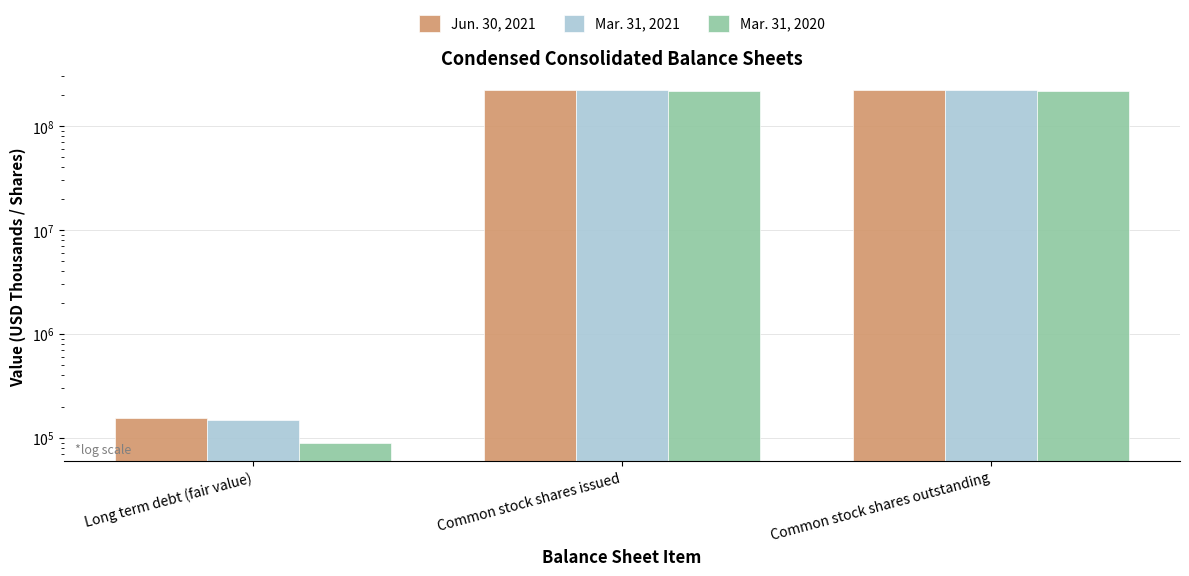

How many data points in Mar. 31, 2021 are less than 222669799?

1